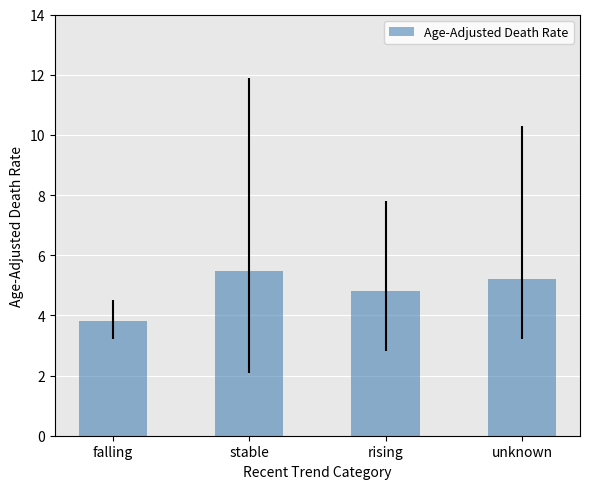

What is the value of the 4th bar from the left?

5.2